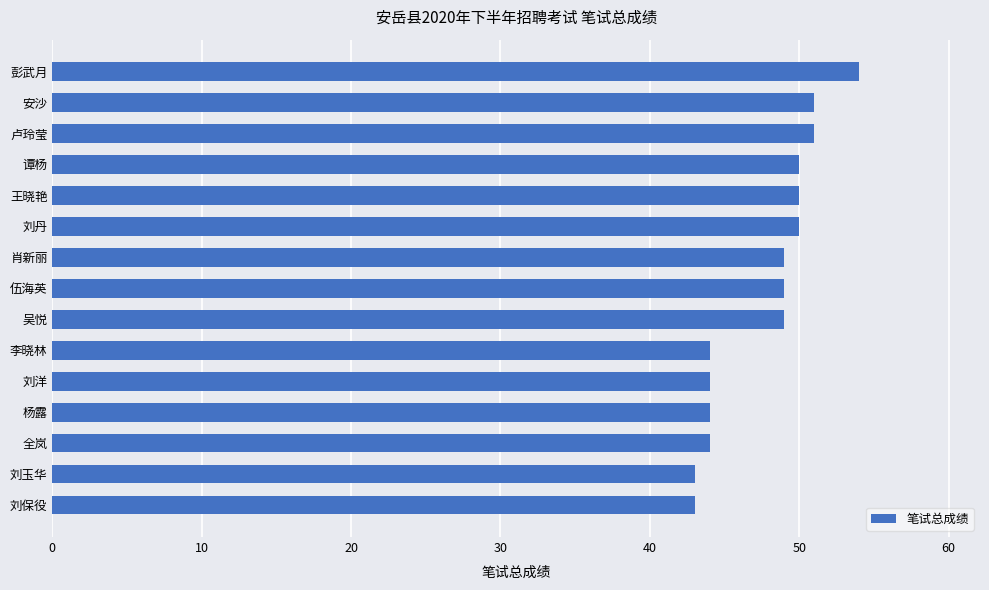

What is the average value?

48